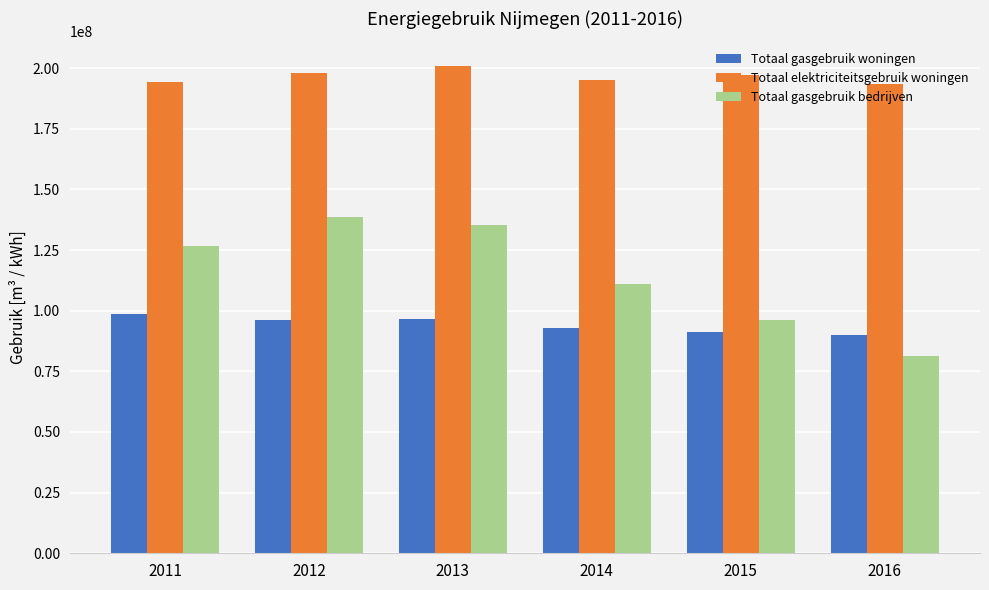

How many distinct data groups are displayed?

3